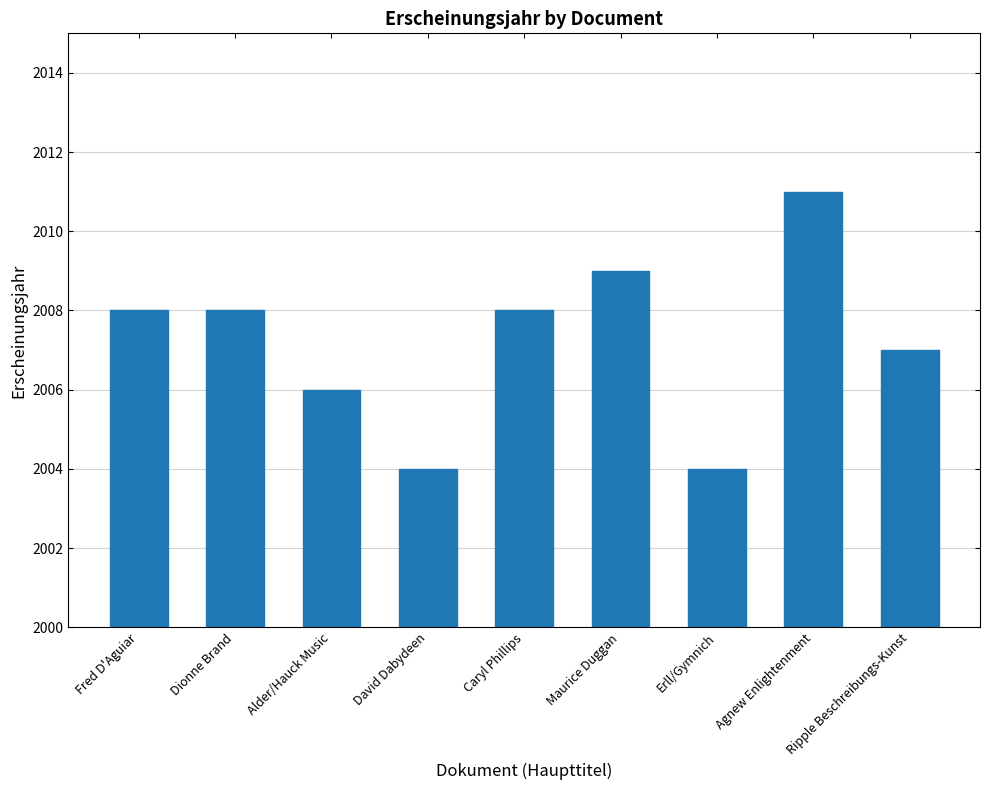

How many values are below 2008?

4